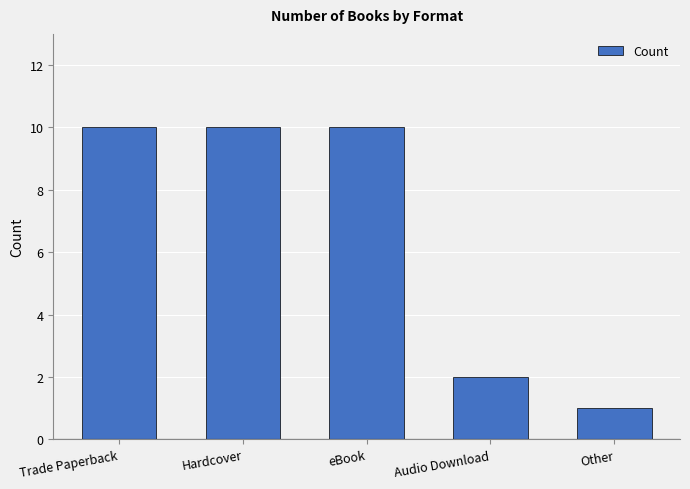

Approximately how many times larger is the value at Audio Download compared to Other?

2.0